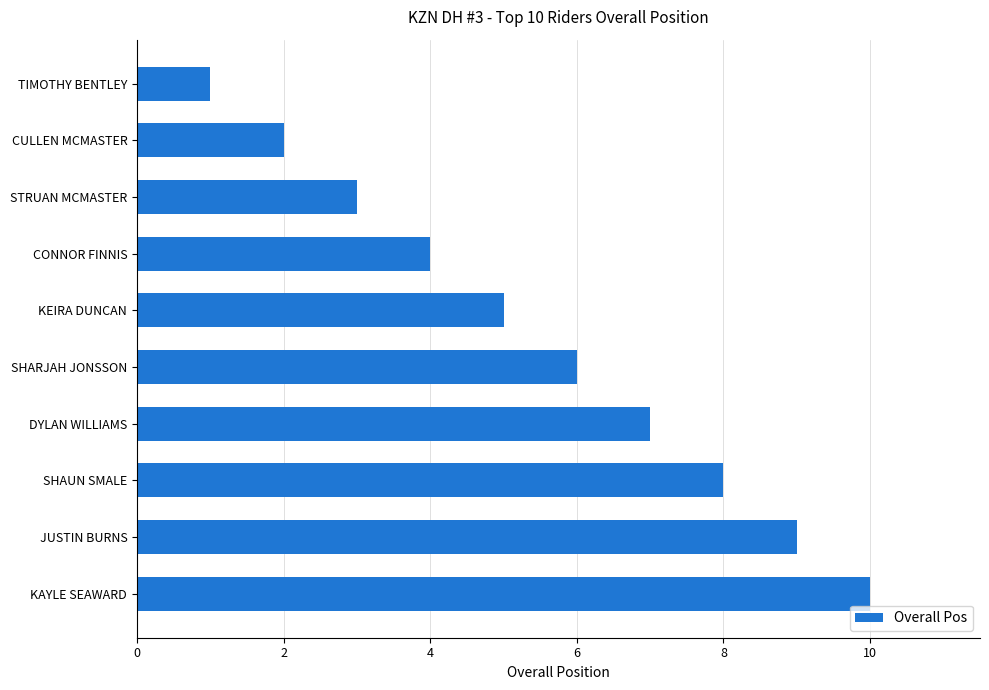

What is the change in value from CONNOR FINNIS to SHARJAH JONSSON?

+2